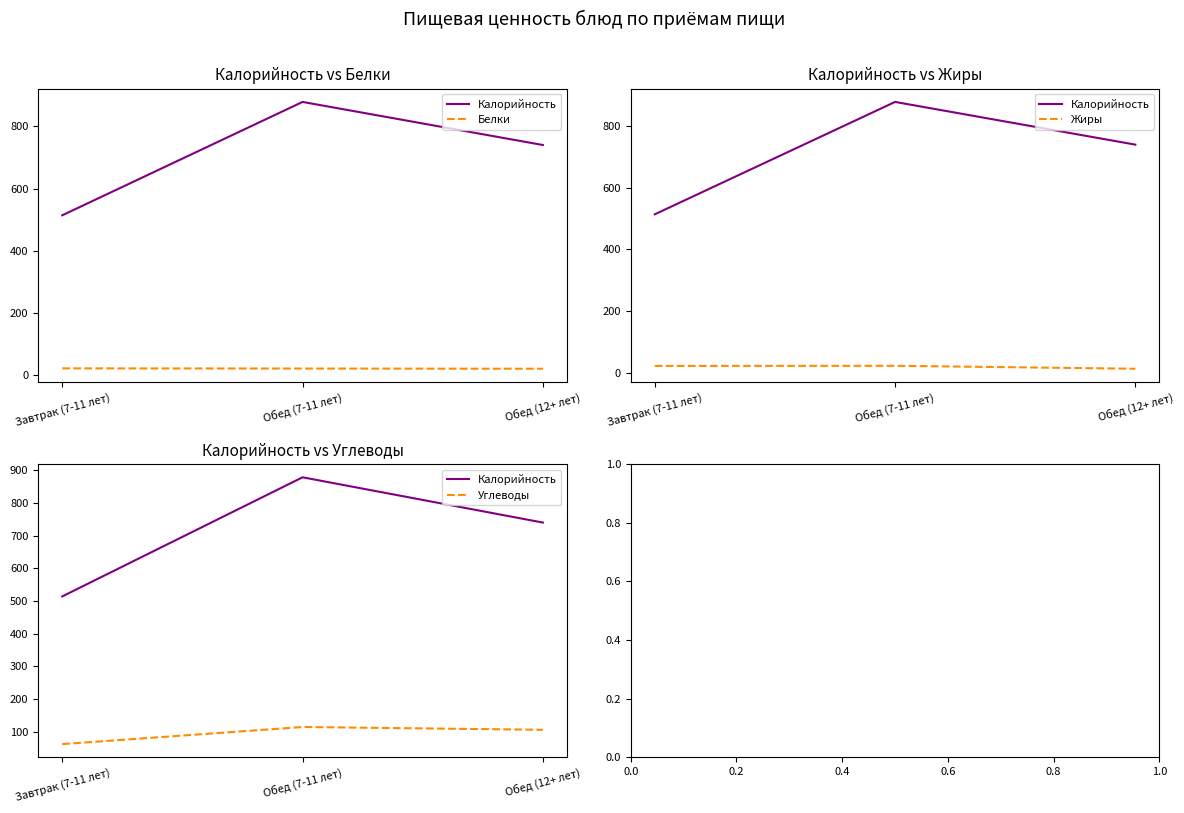

The Жиры series shows 12.6 at Обед (12+ лет). True or false?

True